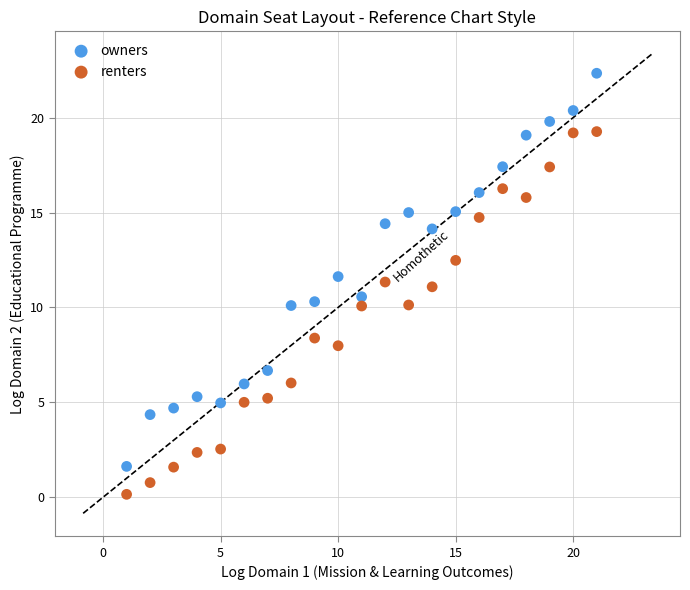

What are all the series names shown in the legend?

owners, renters